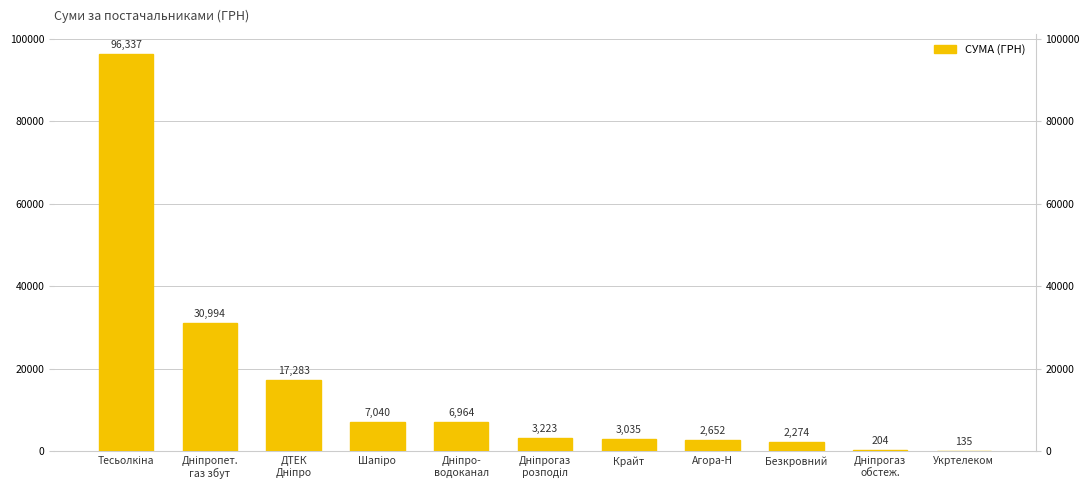

At which category does the chart reach its minimum across all series?

Укртелеком